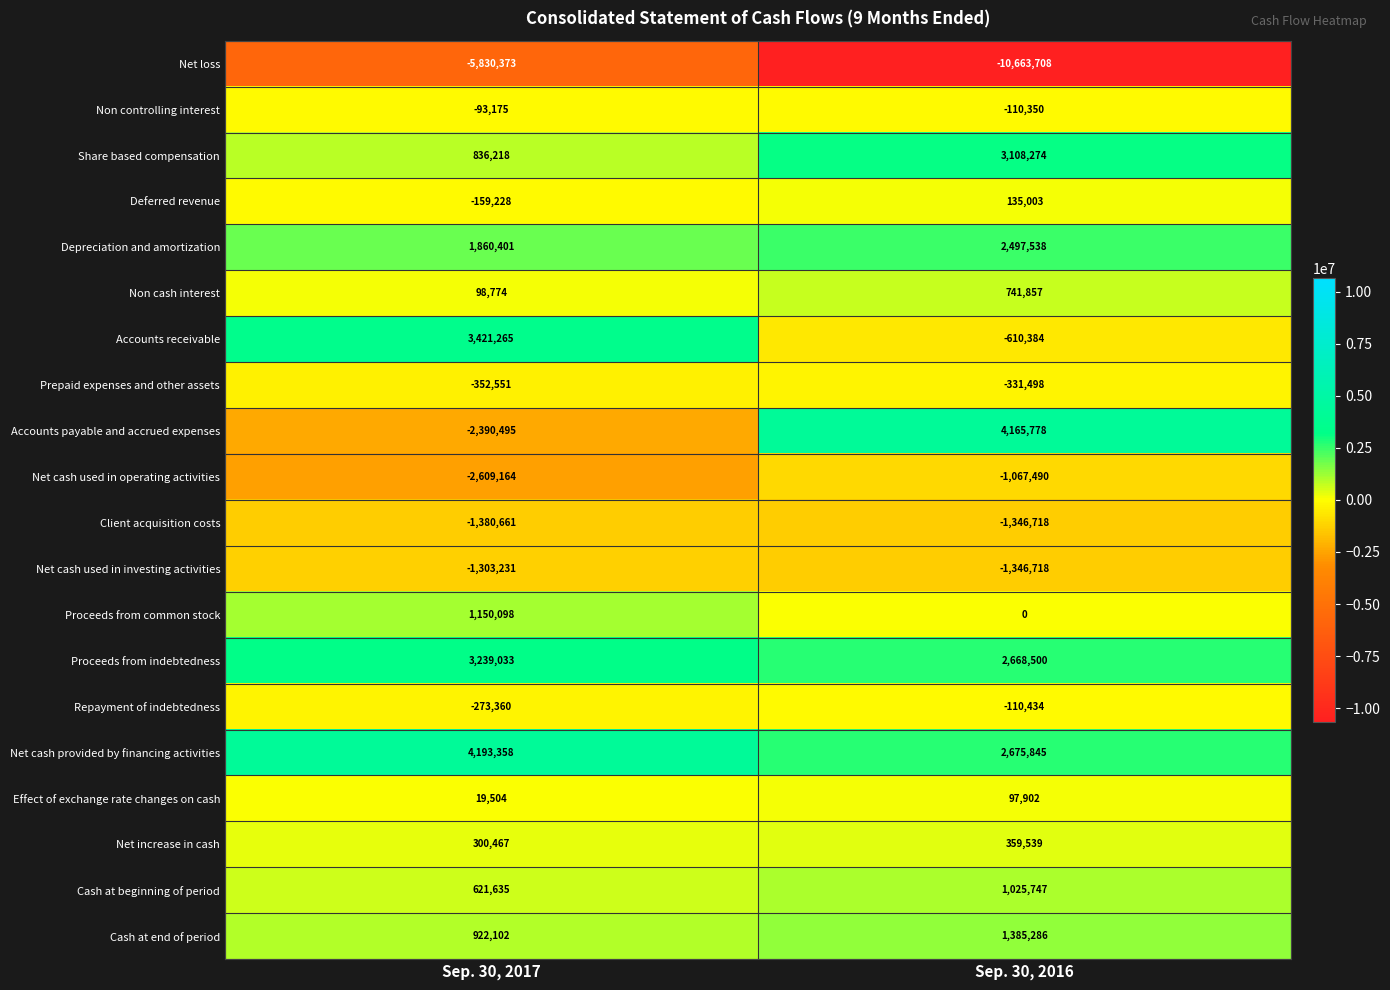

What is the maximum value for Deferred revenue?

135003